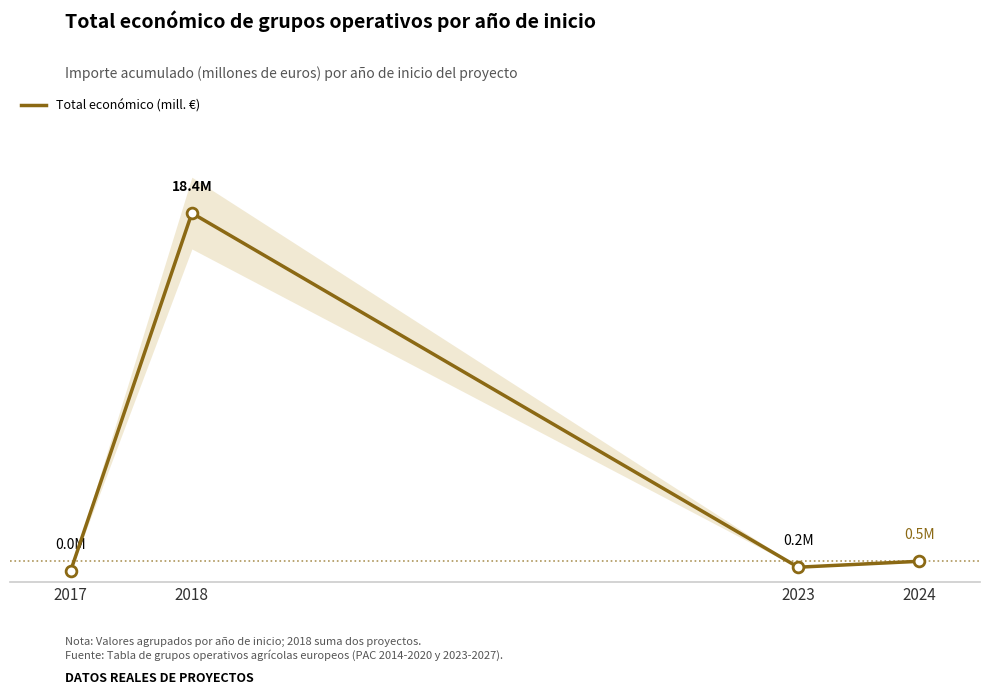

Between 2018 and 2024, which is larger?

2018